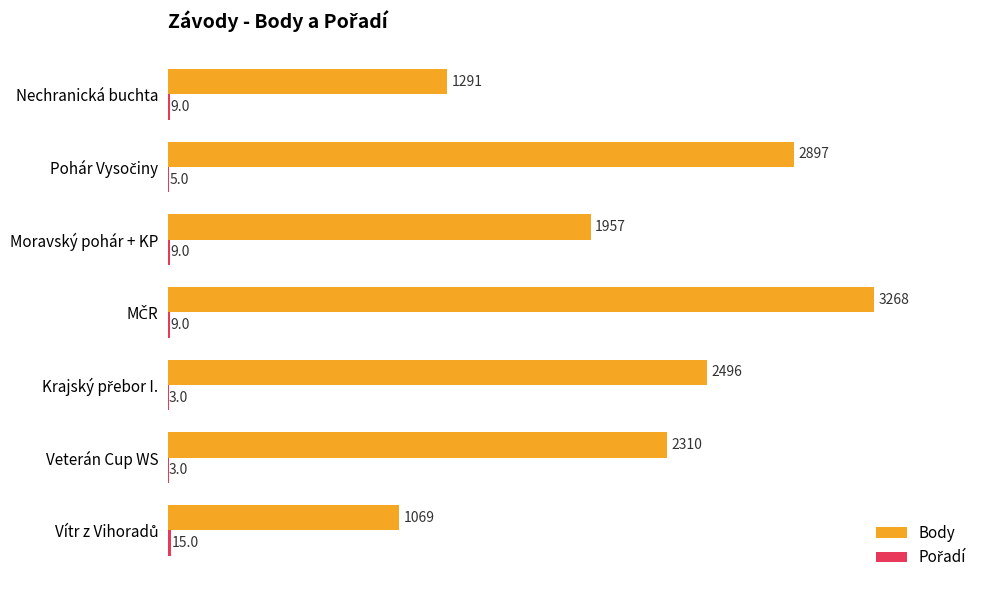

At which label is Body closest to 2168?

Veterán Cup WS